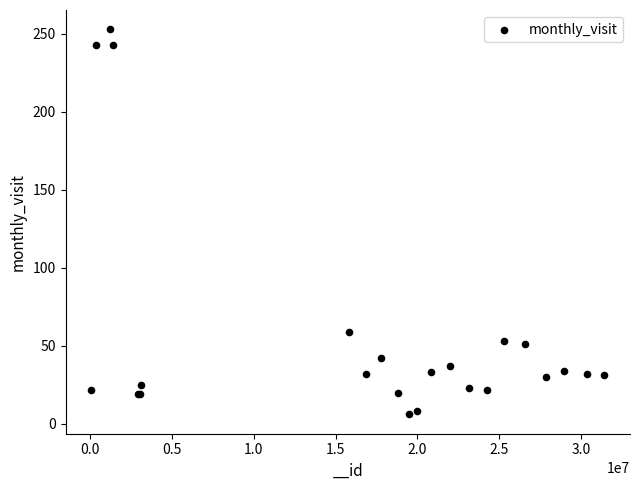

What Y value in the scatter plot is closest to 129?

59